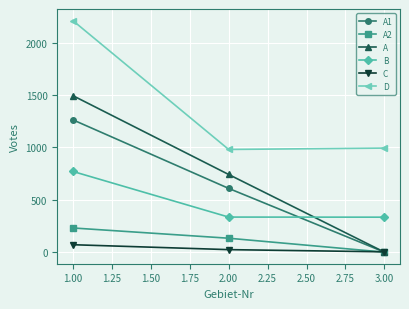

At which category is the sum across all series the highest?

1.00